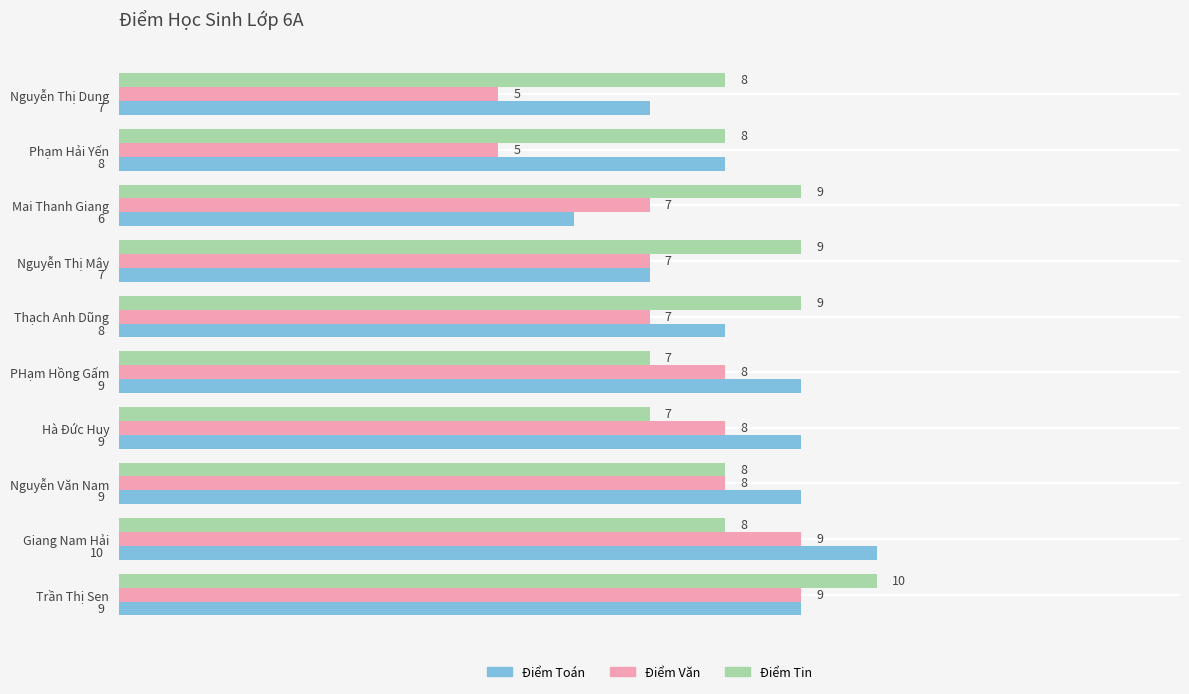

What is the sum of all Điểm Văn values?

73